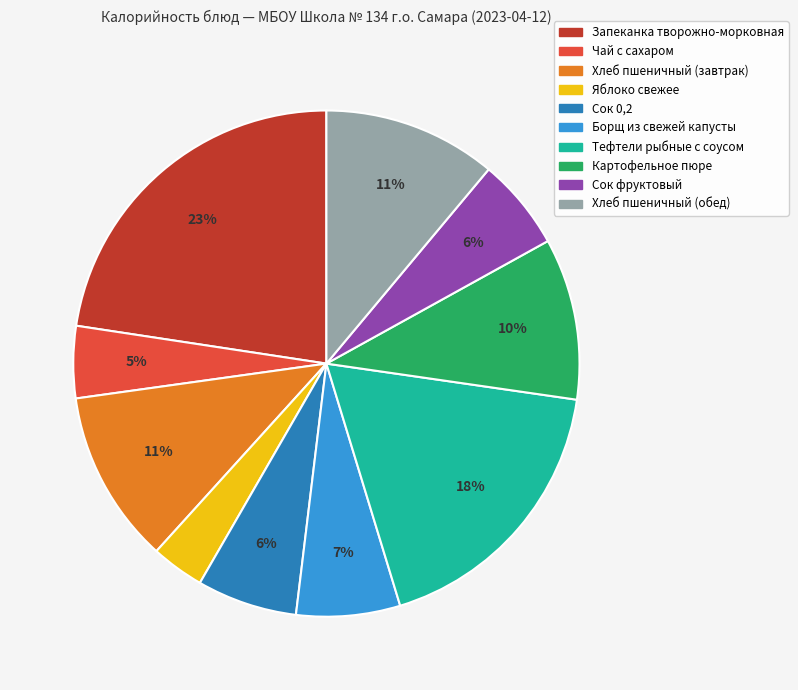

What is the ratio of the value at Сок фруктовый to the value at Борщ из свежей капусты?

0.9